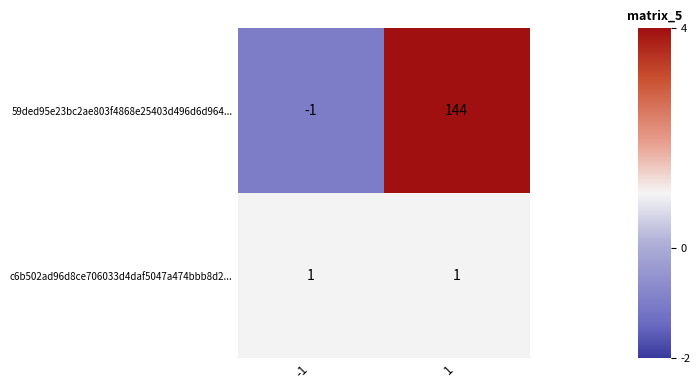

What is the greatest value displayed?

144